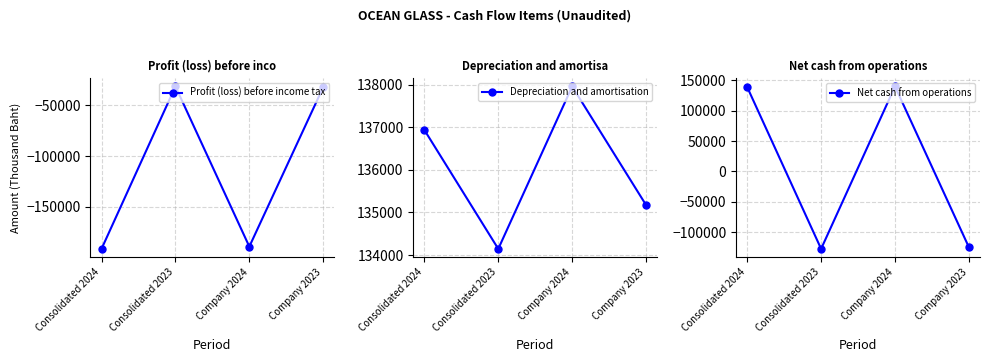

What is the spread (max minus min) of values at Company 2023?

259788